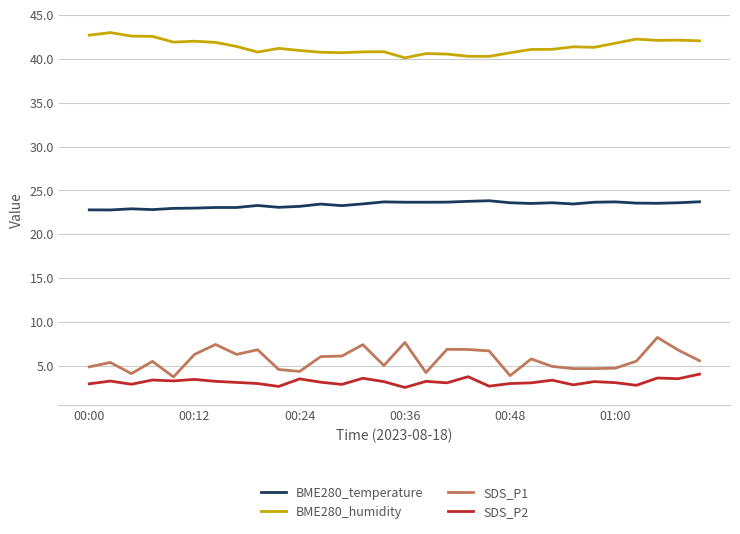

Which series has the largest range (max minus min)?

SDS_P1